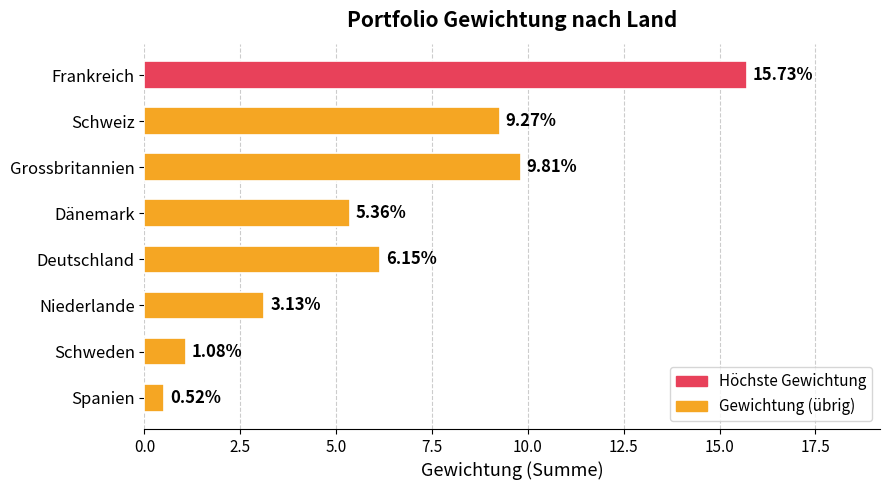

Where is the data nearest to the value 8?

Schweiz